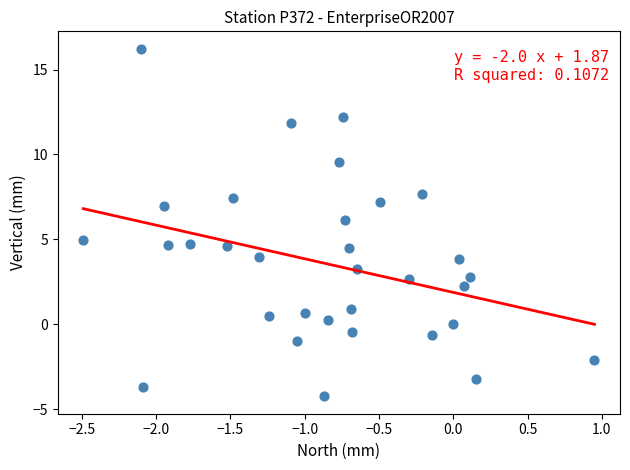

What is the range of Y values (max minus min)?

20.5